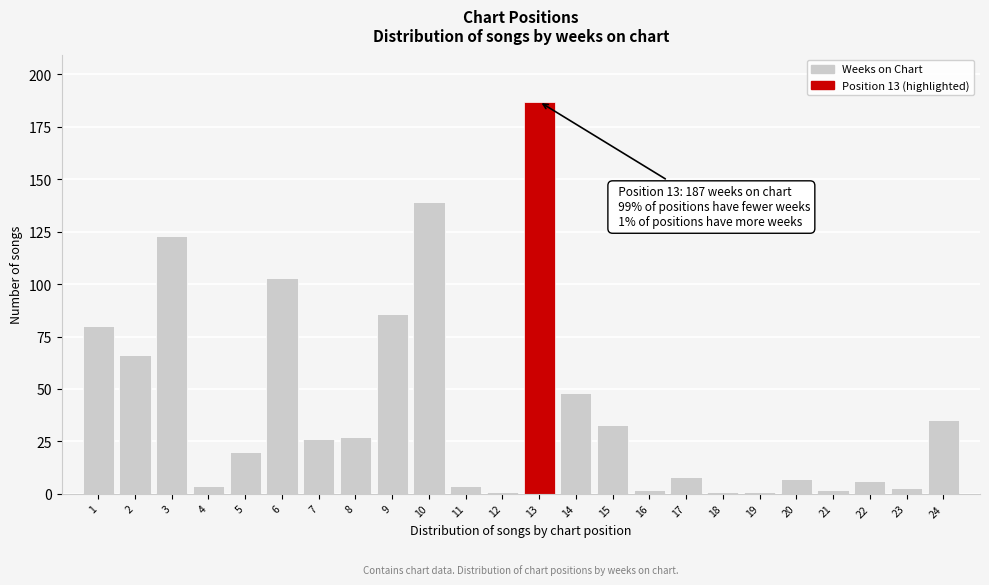

Reading left to right, list all the values displayed in this chart.

1=80	2=66	3=123	4=4	5=20	6=103	7=26	8=27	9=86	10=139	11=4	12=1	13=187	14=48	15=33	16=2	17=8	18=1	19=1	20=7	21=2	22=6	23=3	24=35